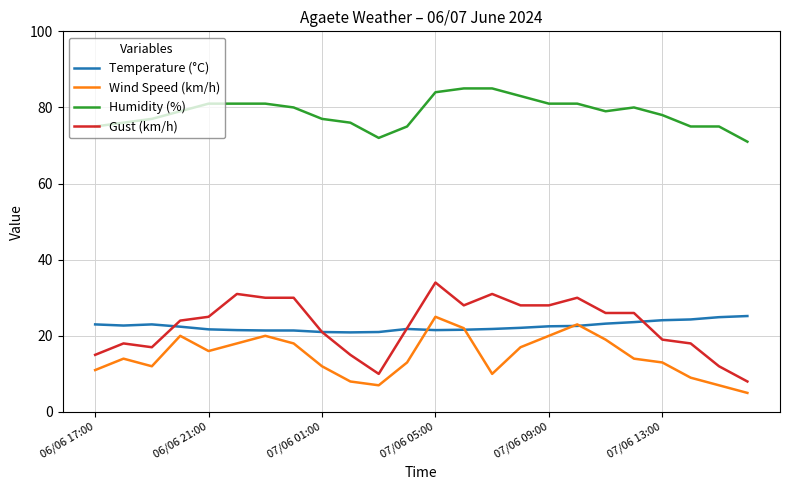

True or false: Gust (km/h) and Humidity (%) intersect in this chart.

False